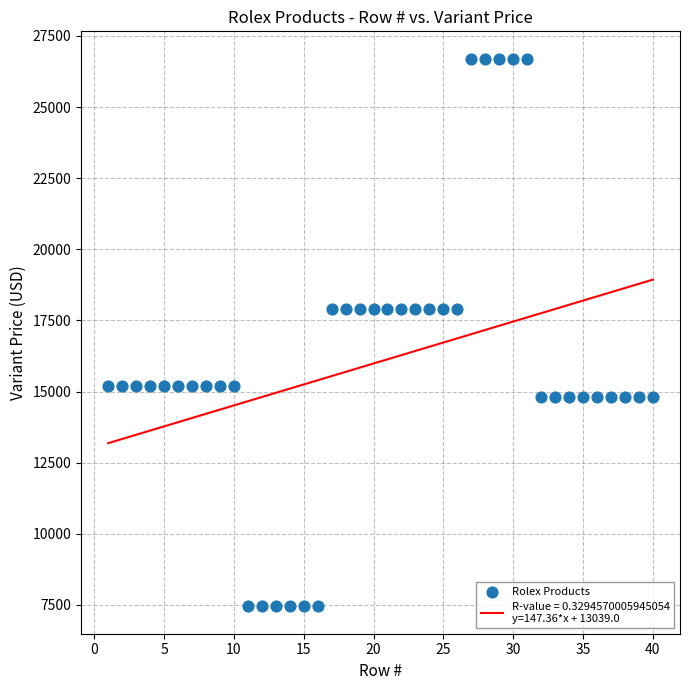

What is the range of Y values (max minus min)?

19250